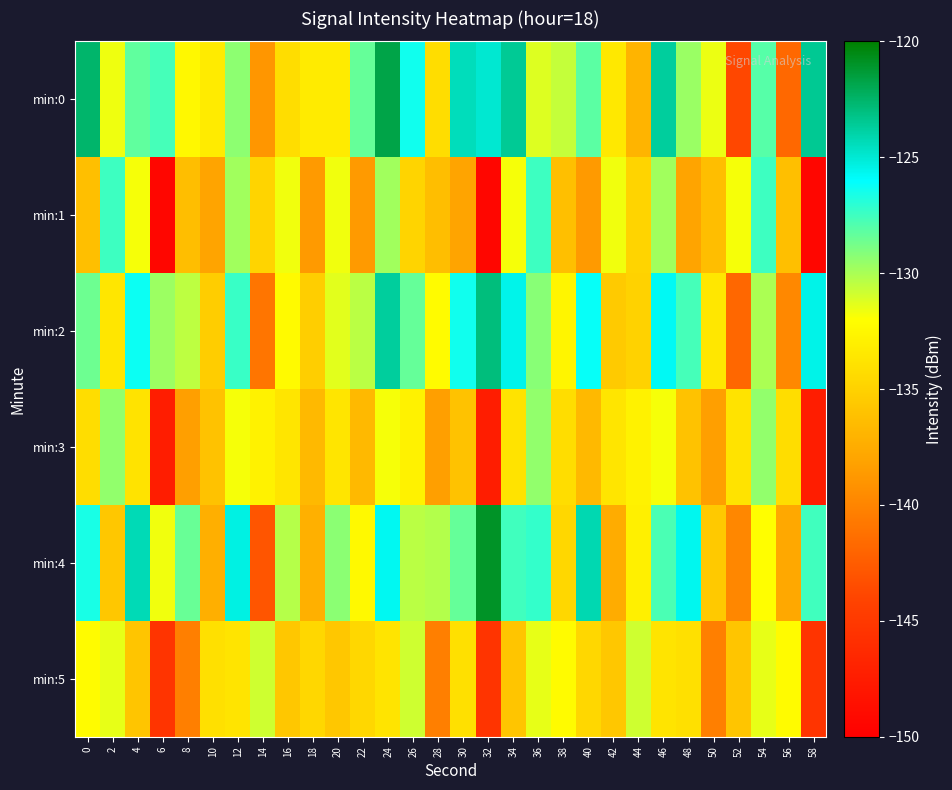

Which series has the largest total across all categories?

min:0